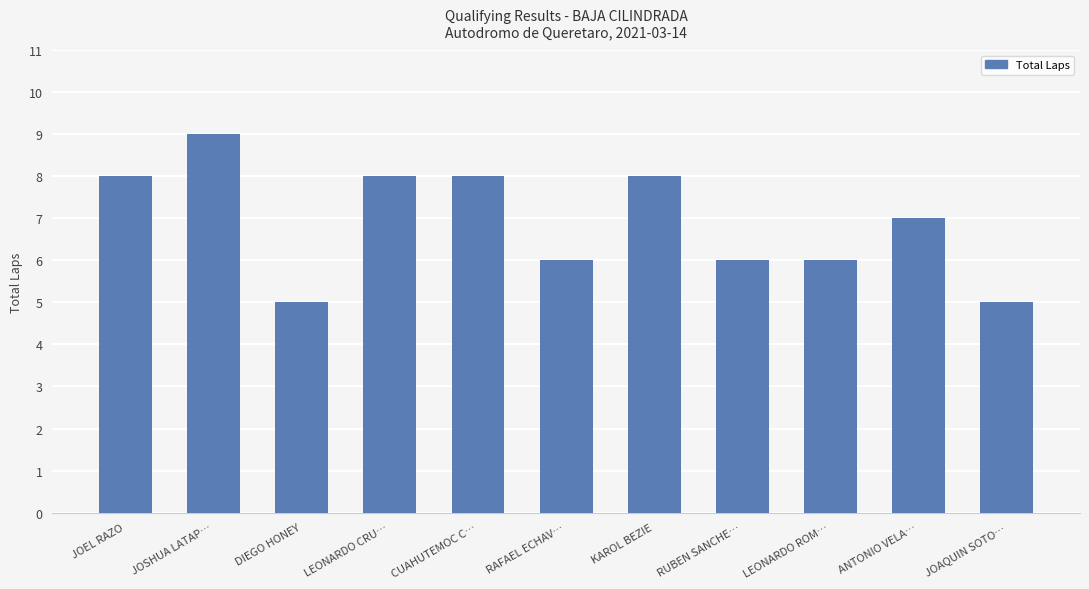

What is the minimum value shown in the chart?

5